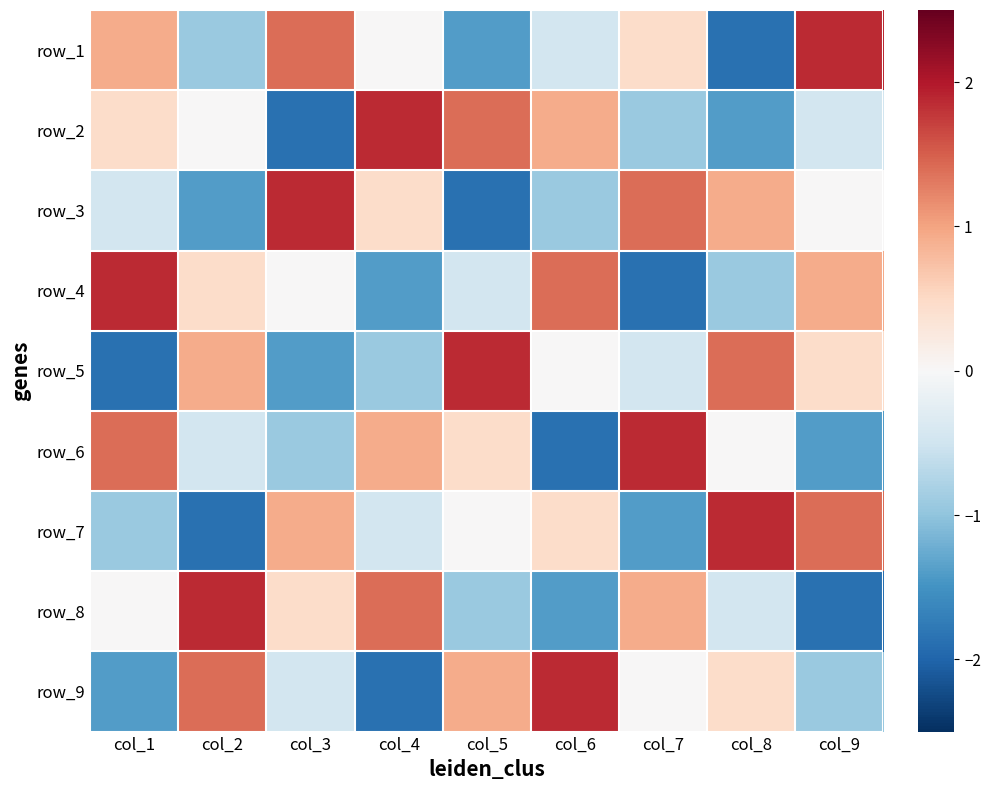

How many negative values does the row_6 series have?

4